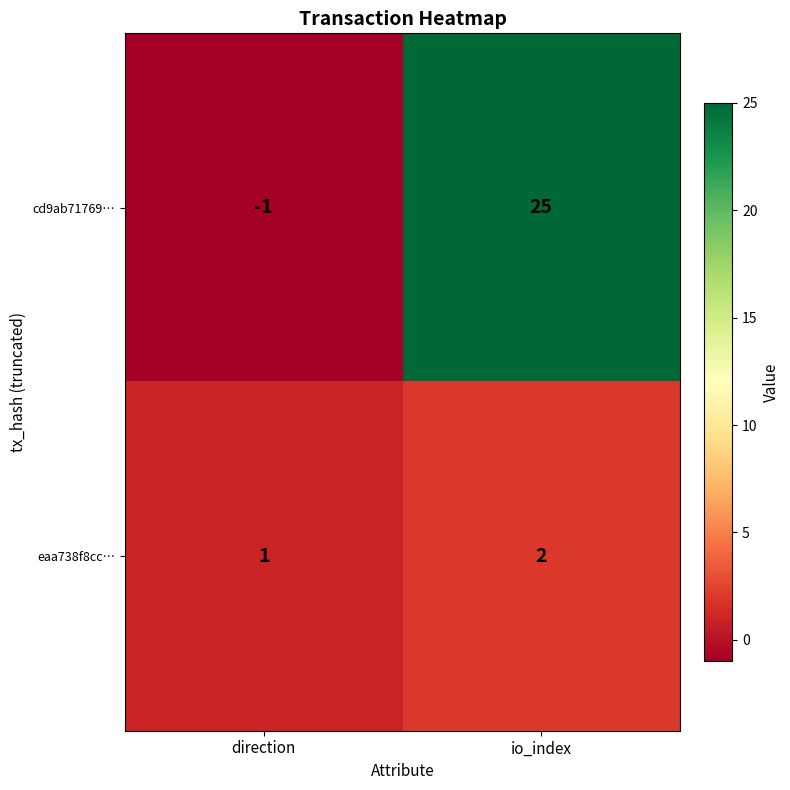

What is the difference between the cd9ab71769… values at direction and io_index?

26